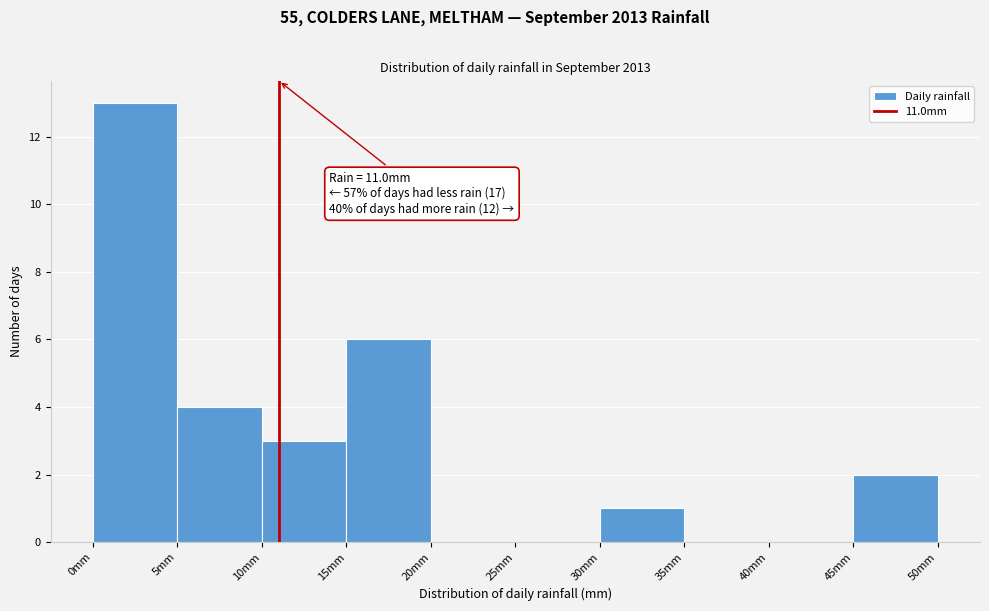

Which range on the x-axis has the tallest bar?

0 to 5